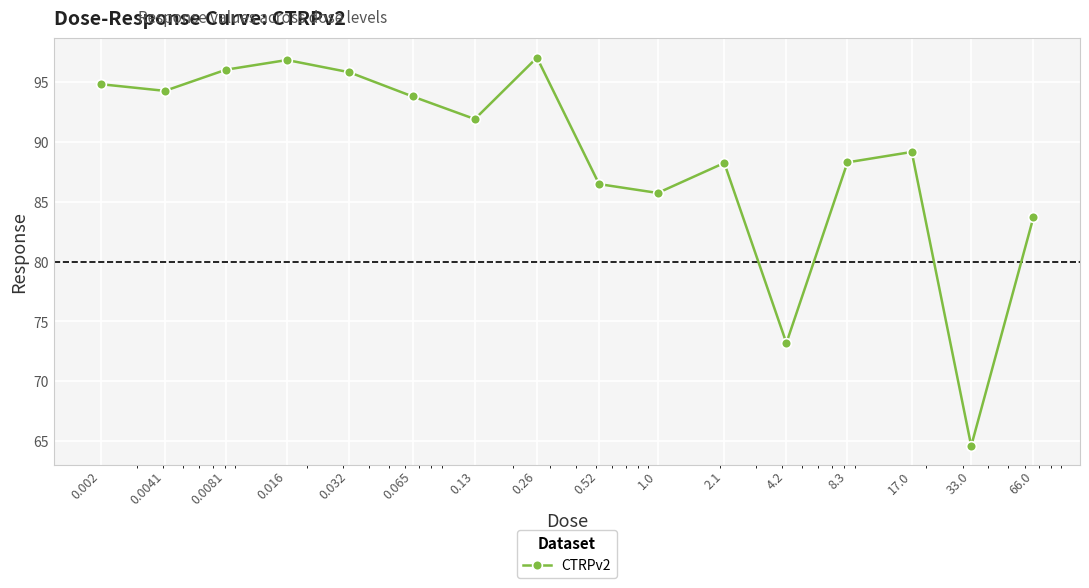

What is the average value?

88.8